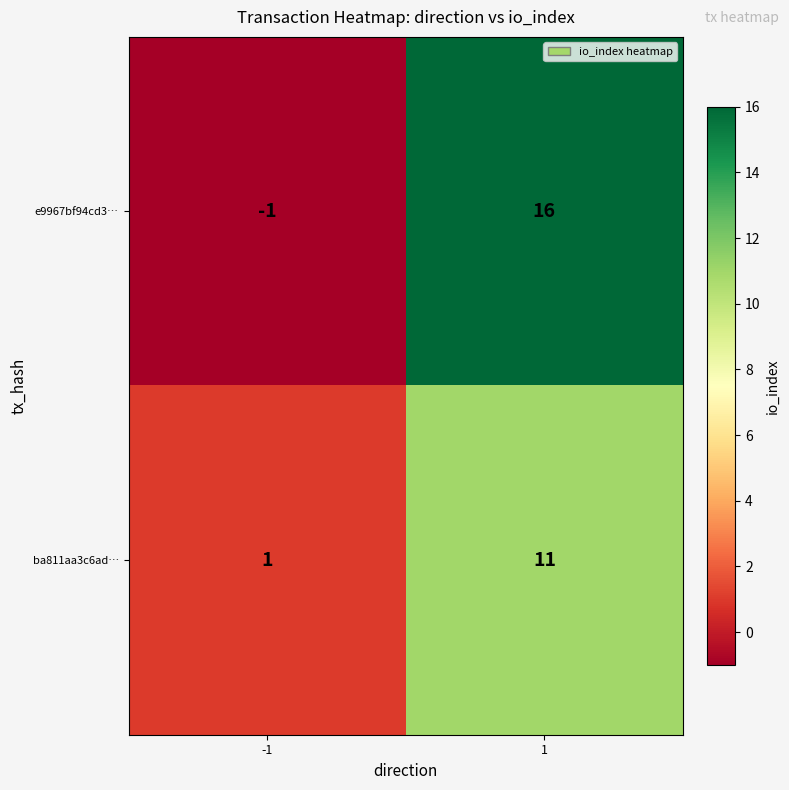

What is the average value of the e9967bf94cd3… series?

8